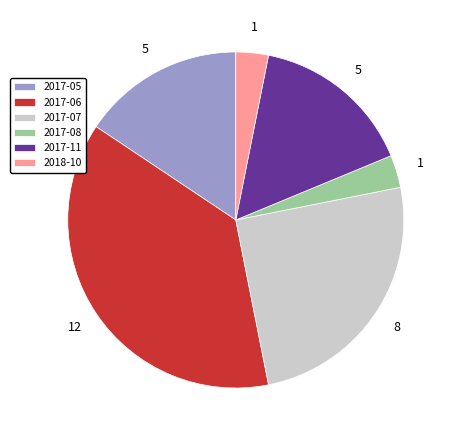

Is the sum of 2017-08 and 2018-10 greater than half?

No